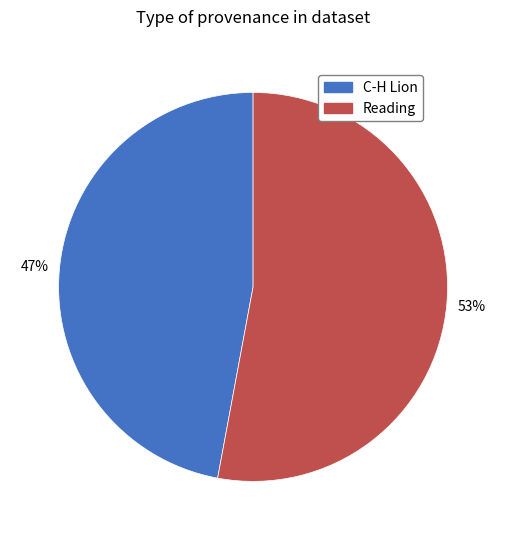

Rank the categories by value from lowest to highest.

C-H Lion, Reading